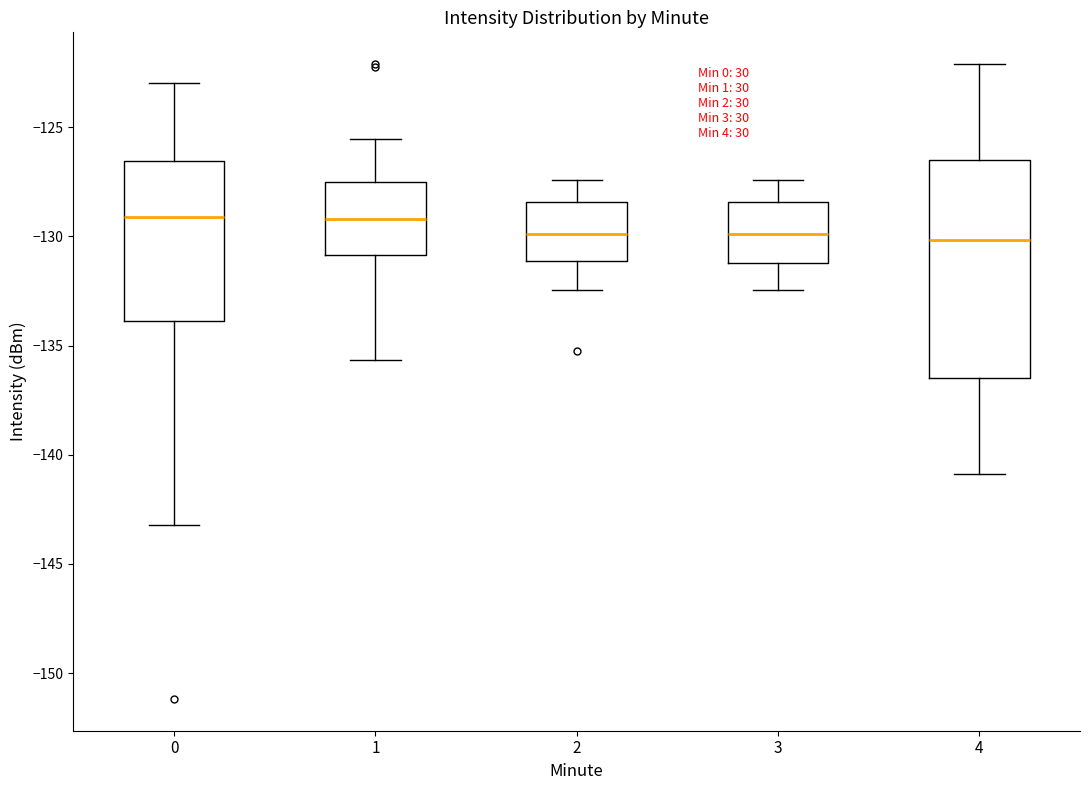

Reading left to right, transcribe this box plot: for each box, give where its median line is, the range the box spans, and where its two whiskers end, as read against the y-axis. The values are not printed on the chart, so give them approximately, as read against the axis.

0: median -129.0, box -134.0 to -126.5, whiskers -143.0 to -123.0
1: median -129.0, box -131.0 to -127.5, whiskers -135.5 to -125.5
2: median -130.0, box -131.0 to -128.5, whiskers -132.5 to -127.5
3: median -130.0, box -131.0 to -128.5, whiskers -132.5 to -127.5
4: median -130.0, box -136.5 to -126.5, whiskers -141.0 to -122.0